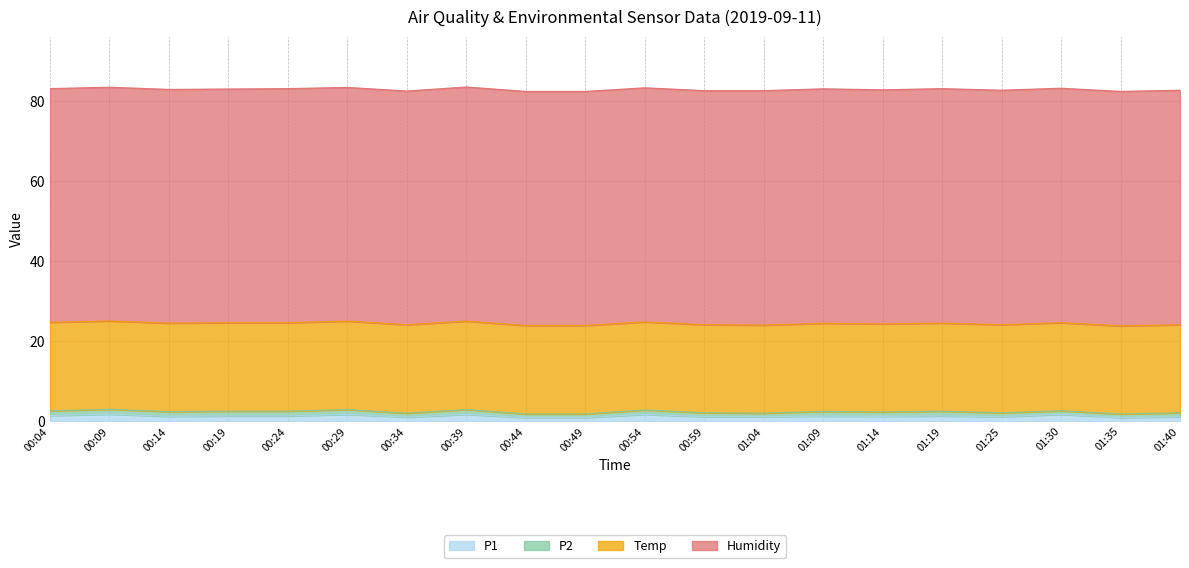

Which series changed the most between 01:04 and 01:25?

P2